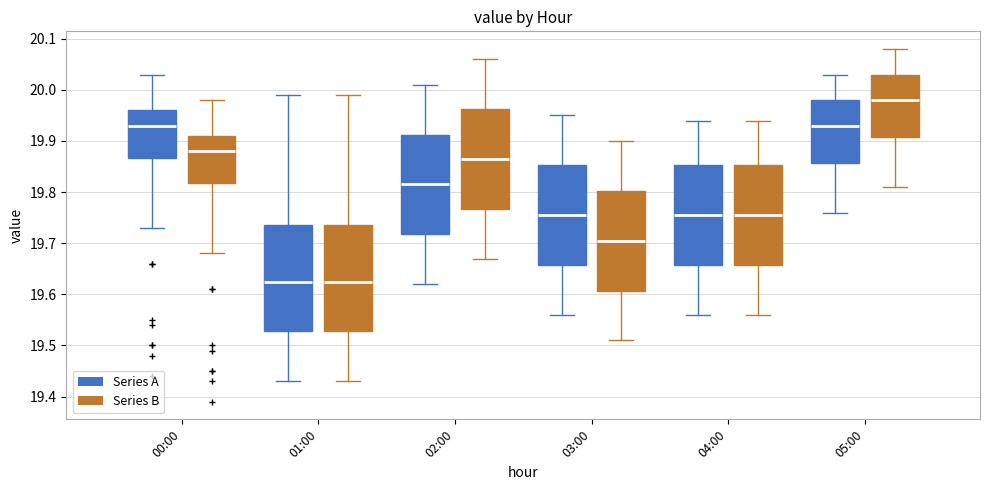

Reading left to right, transcribe this box plot: for each box, give where its median line is, the range the box spans, and where its two whiskers end, as read against the y-axis. The values are not printed on the chart, so give them approximately, as read against the axis.

00:00 (Series A): median 19.93, box 19.87 to 19.96, whiskers 19.73 to 20.03
00:00 (Series B): median 19.88, box 19.82 to 19.91, whiskers 19.68 to 19.98
01:00 (Series A): median 19.63, box 19.53 to 19.74, whiskers 19.43 to 19.99
01:00 (Series B): median 19.63, box 19.53 to 19.74, whiskers 19.43 to 19.99
02:00 (Series A): median 19.82, box 19.72 to 19.91, whiskers 19.62 to 20.01
02:00 (Series B): median 19.87, box 19.77 to 19.96, whiskers 19.67 to 20.06
03:00 (Series A): median 19.76, box 19.66 to 19.85, whiskers 19.56 to 19.95
03:00 (Series B): median 19.71, box 19.61 to 19.80, whiskers 19.51 to 19.90
04:00 (Series A): median 19.76, box 19.66 to 19.85, whiskers 19.56 to 19.94
04:00 (Series B): median 19.76, box 19.66 to 19.85, whiskers 19.56 to 19.94
05:00 (Series A): median 19.93, box 19.86 to 19.98, whiskers 19.76 to 20.03
05:00 (Series B): median 19.98, box 19.91 to 20.03, whiskers 19.81 to 20.08